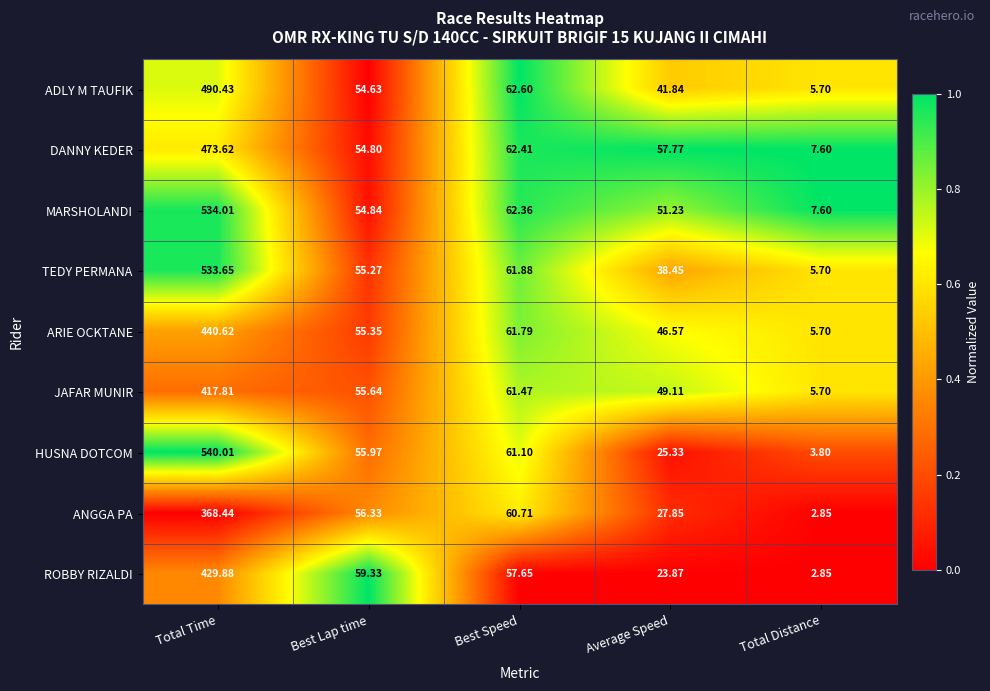

List the series in order of their peak value, highest first.

HUSNA DOTCOM, MARSHOLANDI, TEDY PERMANA, ADLY M TAUFIK, DANNY KEDER, ARIE OCKTANE, ROBBY RIZALDI, JAFAR MUNIR, ANGGA PA